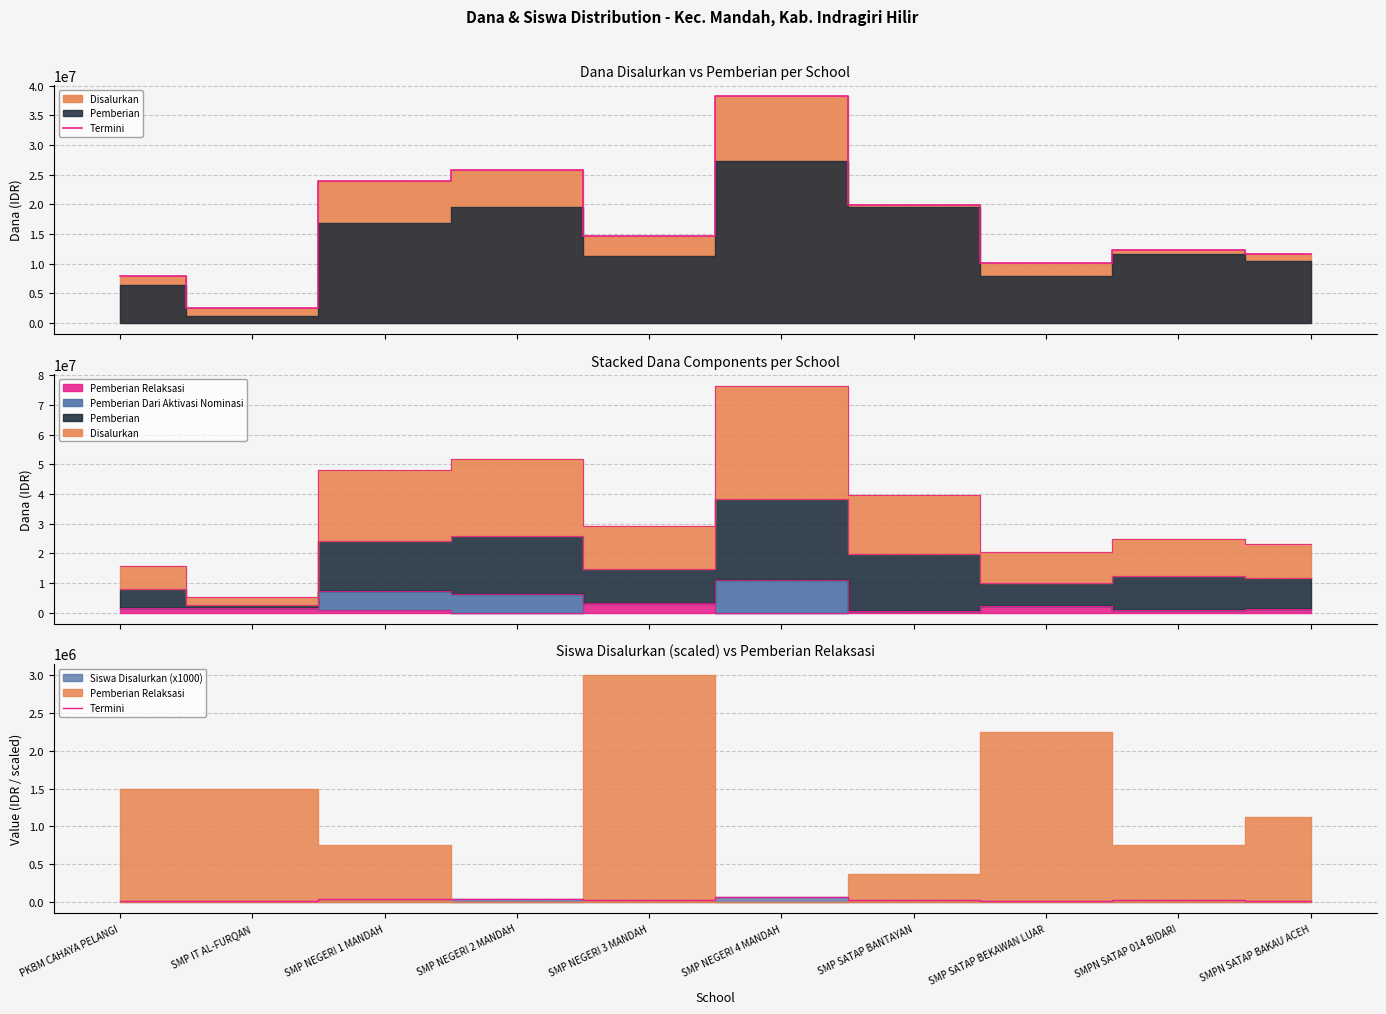

How many lines are shown in the chart?

1